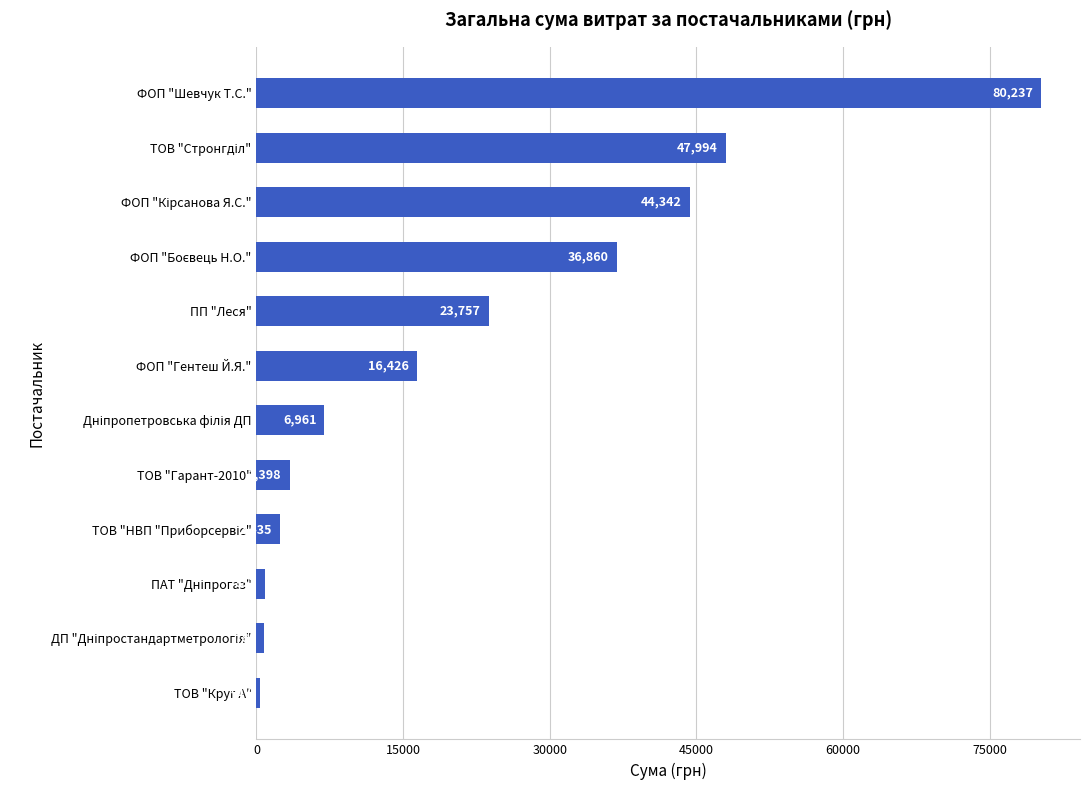

Are the bars horizontal?

Yes